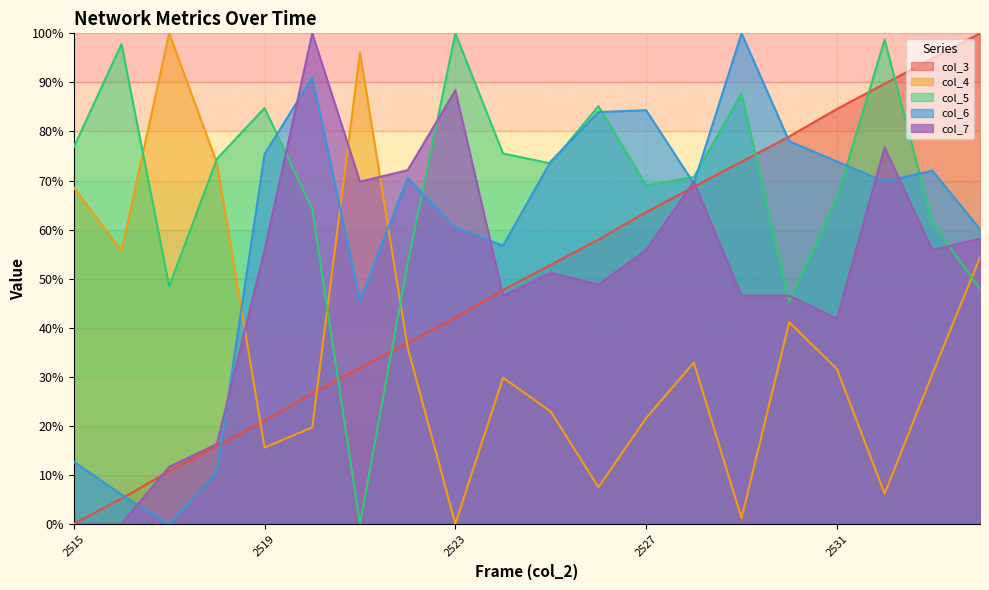

The col_3 series shows 100.0 at 2534. True or false?

True